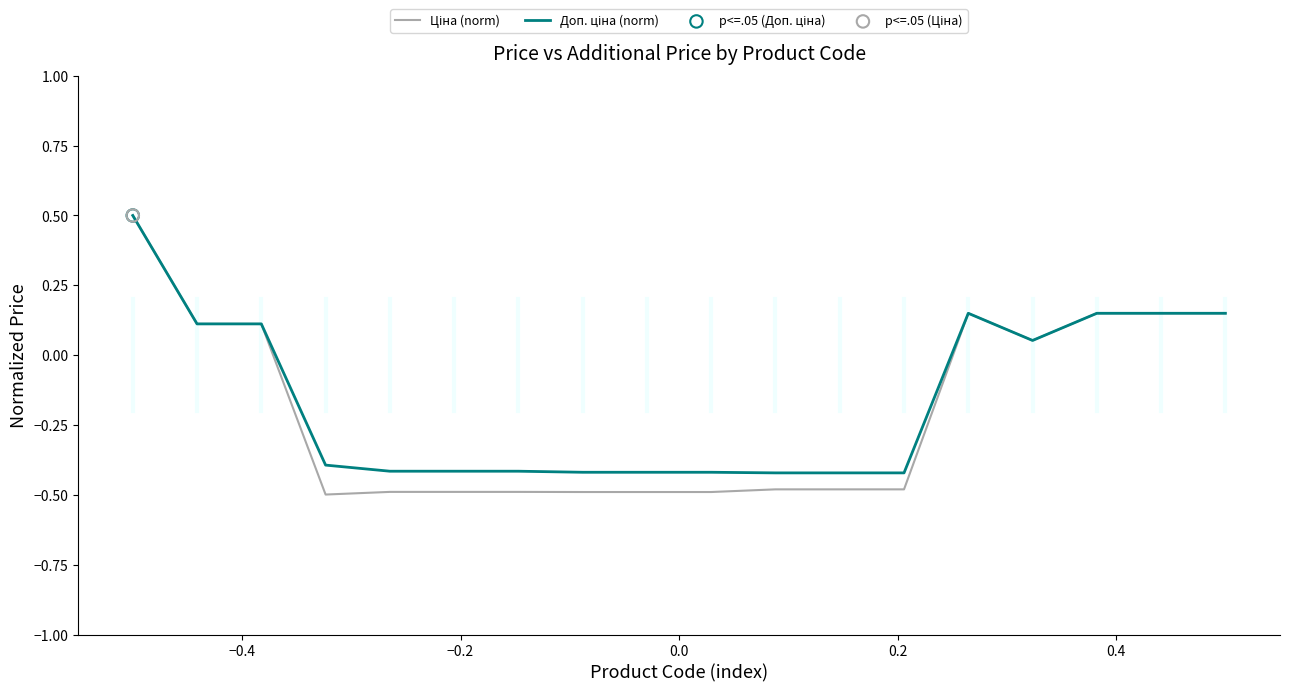

What is the smallest value displayed?

-0.5